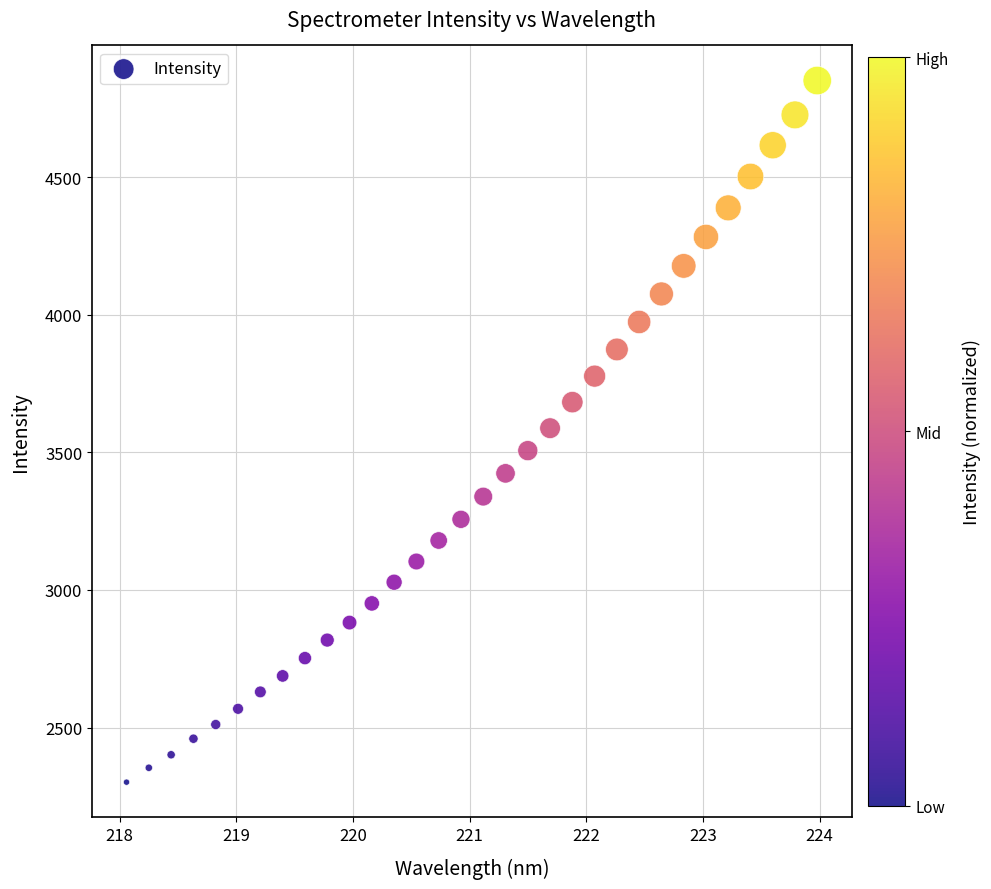

What is the range of Y values (max minus min)?

2549.4